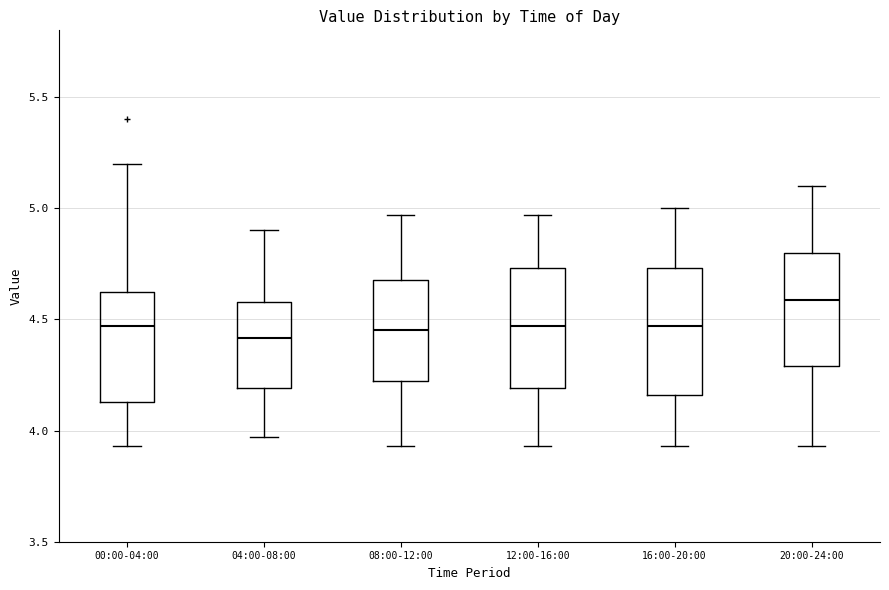

Which box has the highest median line?

20:00-24:00